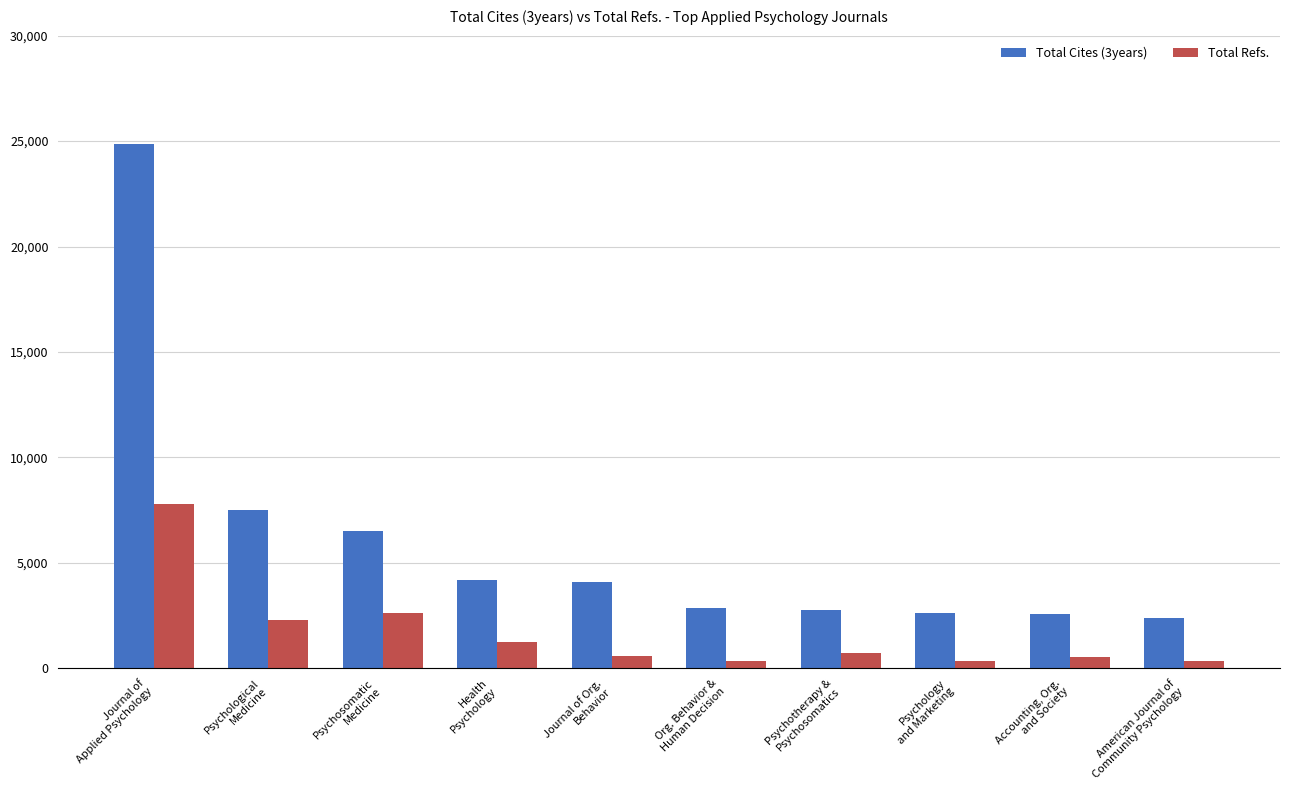

At which category does the chart reach its peak across all series?

Journal of
Applied Psychology